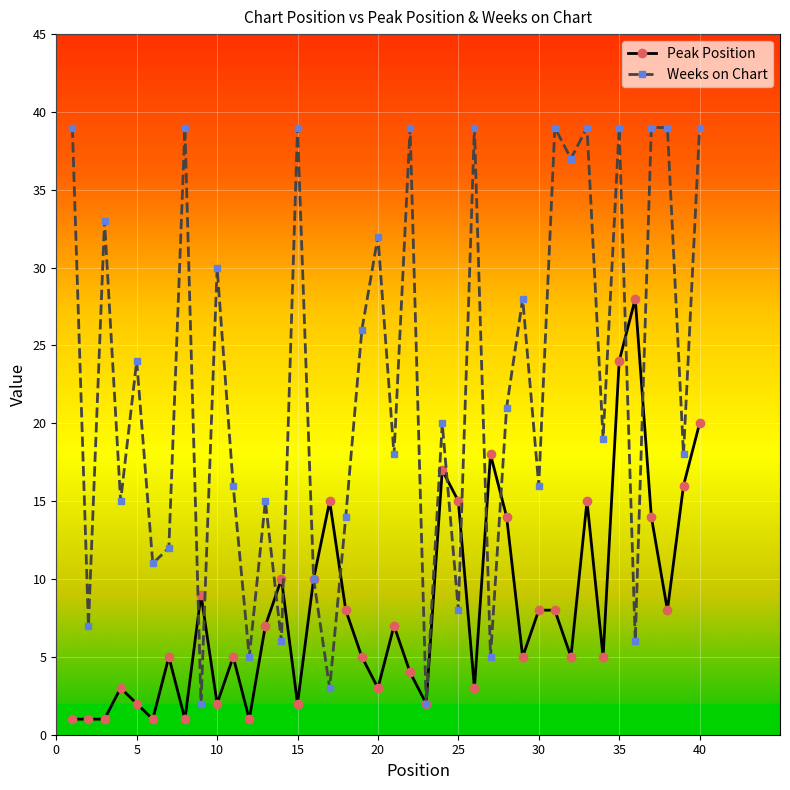

What is the lowest value of the Peak Position series?

1